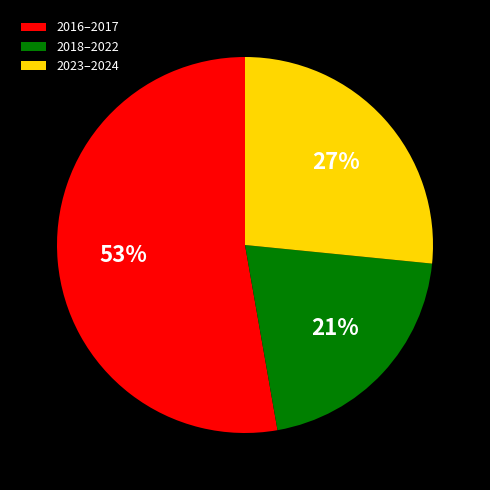

True or false: 2018–2022 accounts for 27% of the total.

False